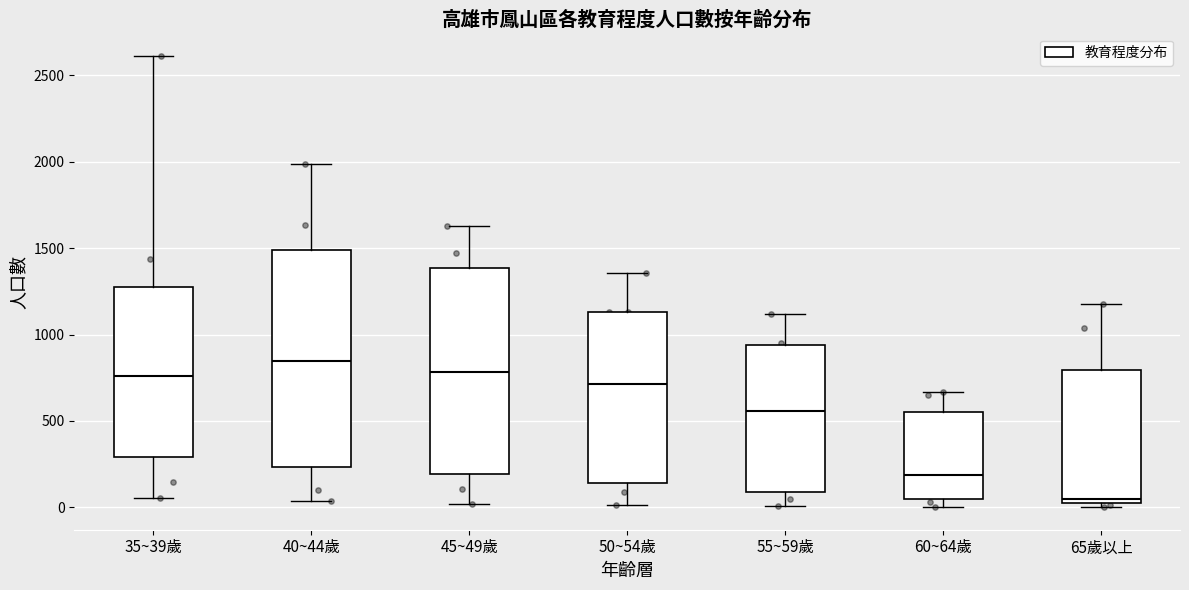

Where does the upper whisker of the box for 50~54歲 end on the y-axis? The values are not printed on the chart, so give them approximately, as read against the axis.

1350